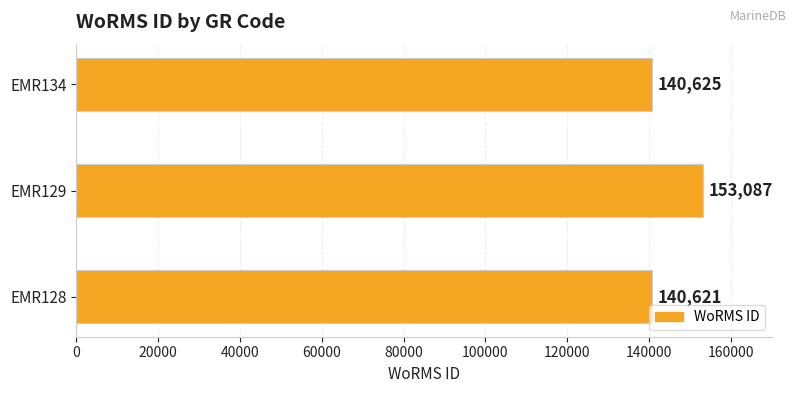

Does the chart contain stacked bars?

No